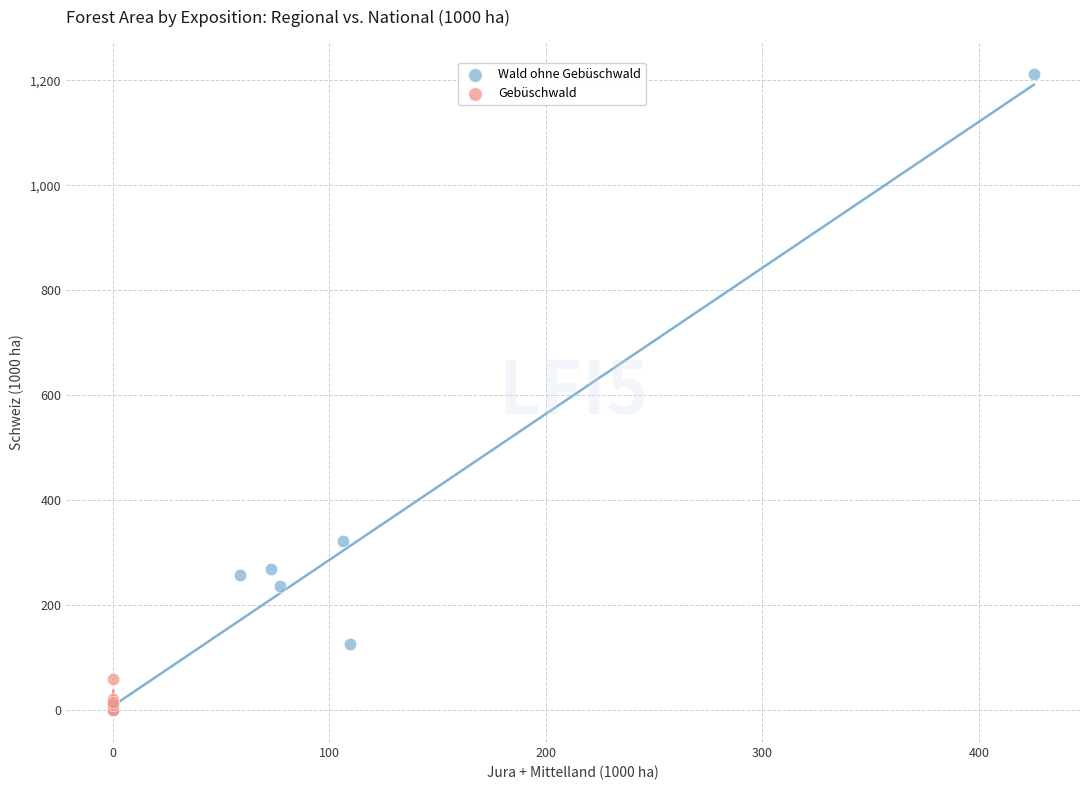

Which series has the widest spread of Y values?

Wald ohne Gebüschwald